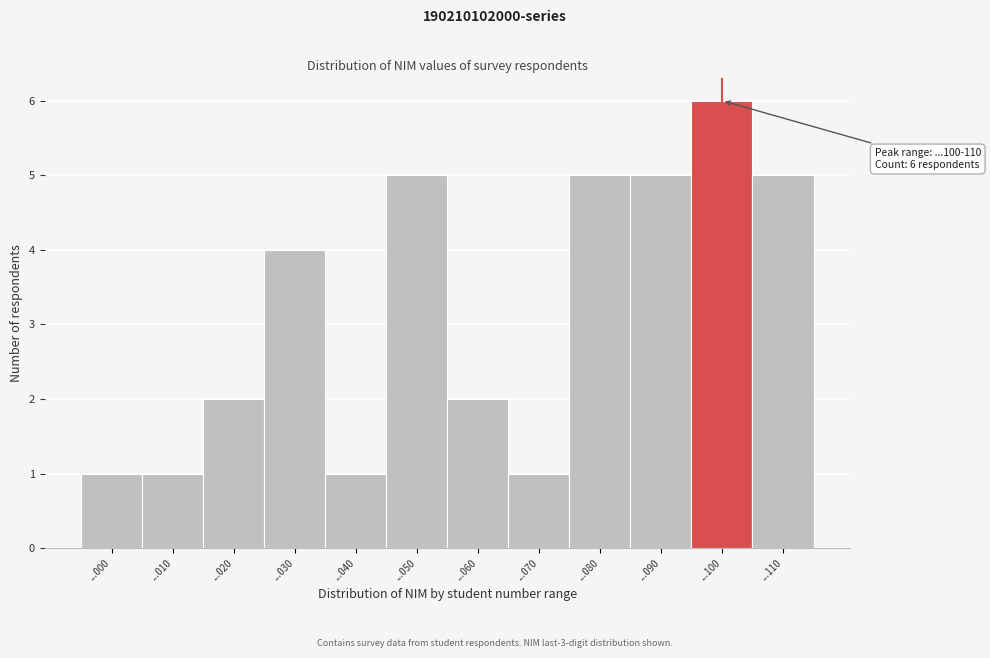

Reading left to right, what are all the values shown in this chart?

...000=1	...010=1	...020=2	...030=4	...040=1	...050=5	...060=2	...070=1	...080=5	...090=5	...100=6	...110=5